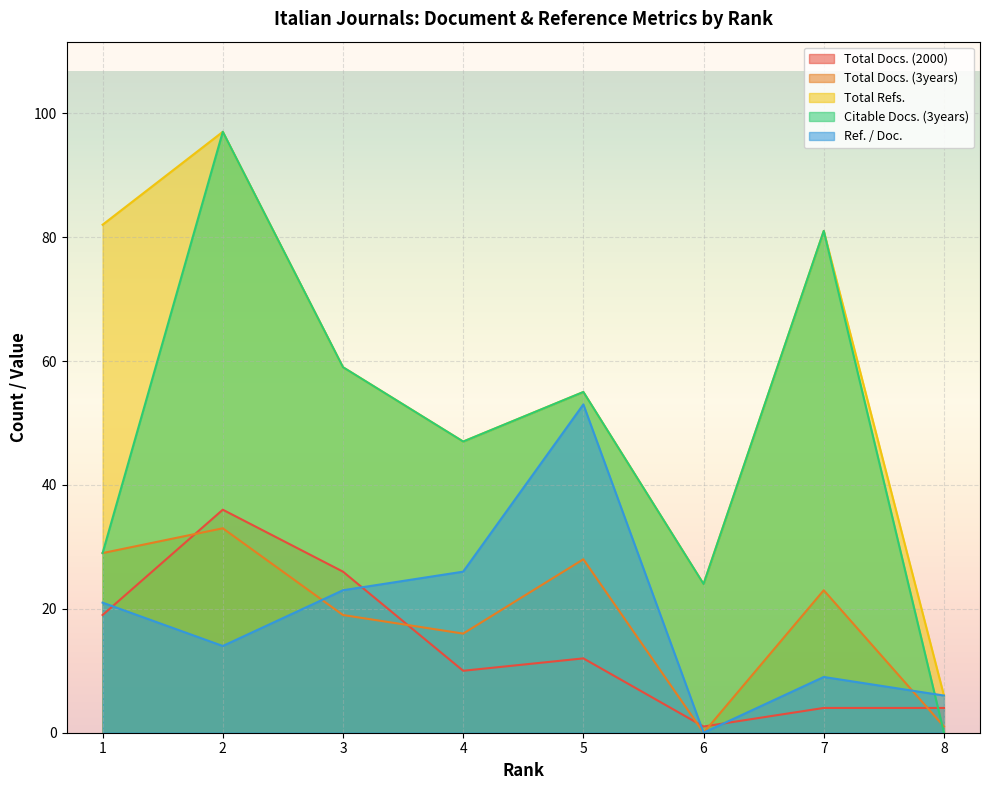

Where is the first local maximum for Ref. / Doc.?

5